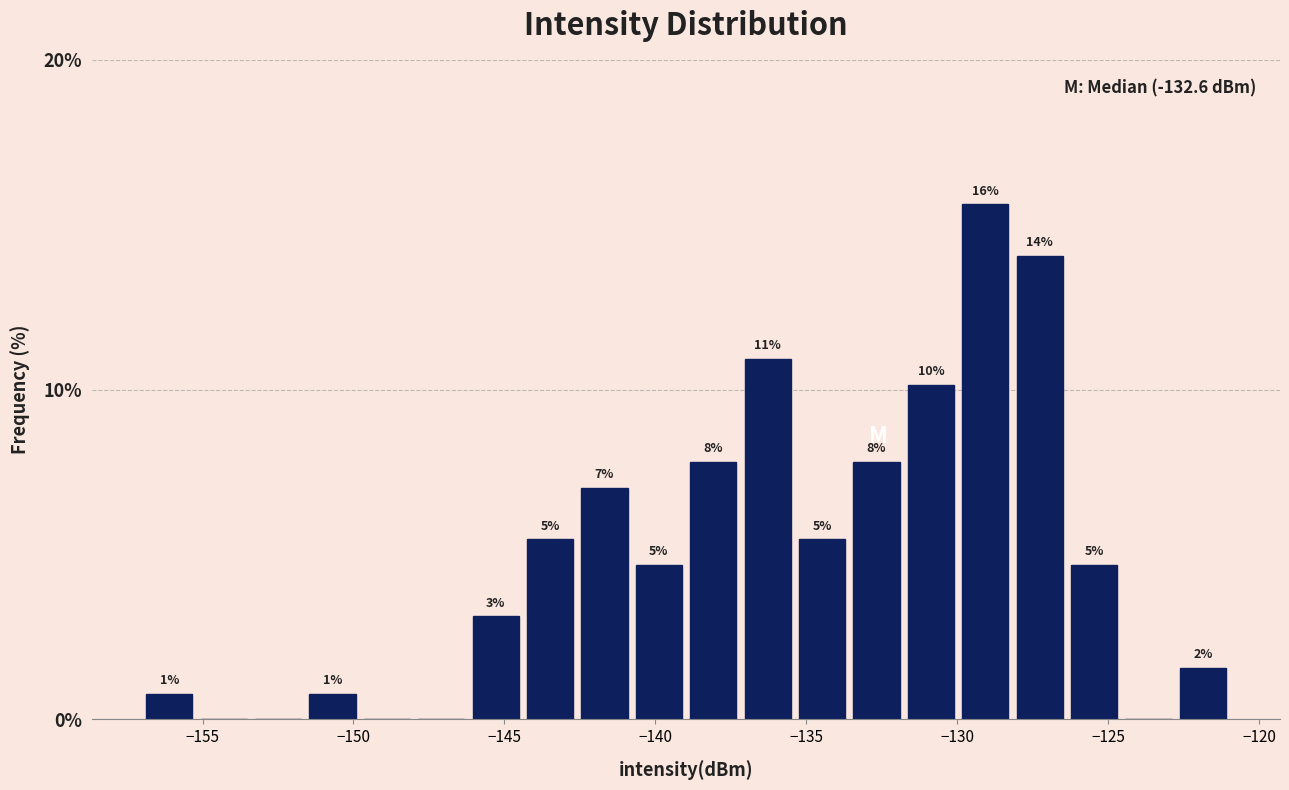

Around what value on the x-axis is the tallest bar? Give the approximate position of its centre, as read against the axis.

-129.0